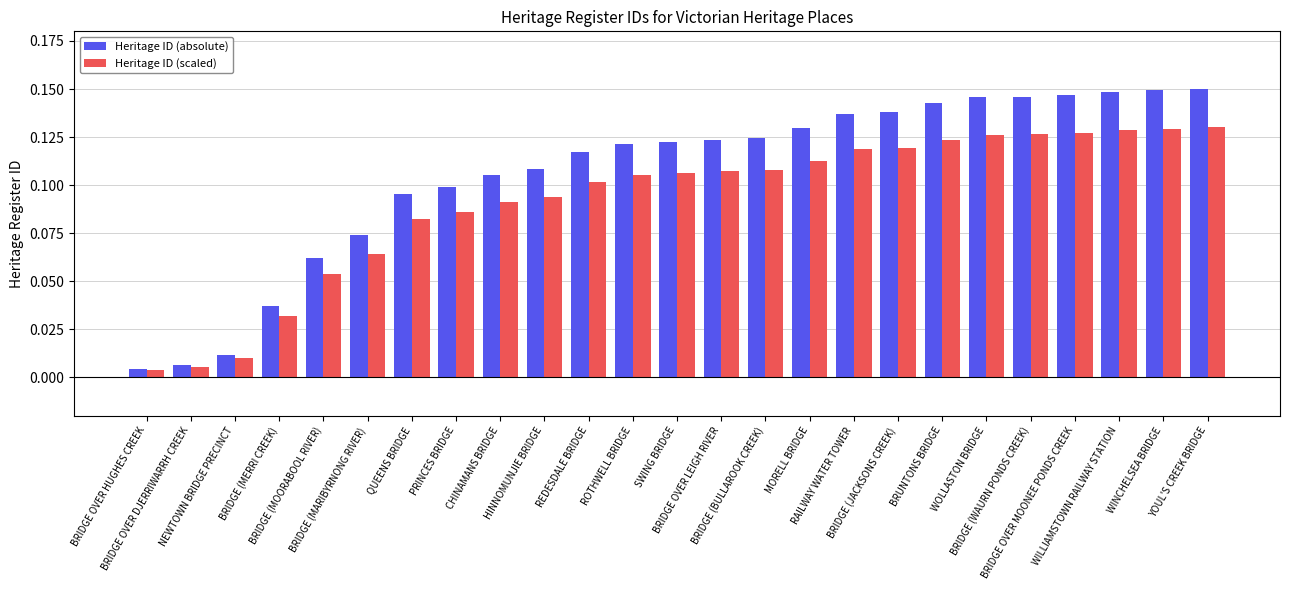

List the series in order of their peak value, lowest first.

Heritage ID (scaled), Heritage ID (absolute)